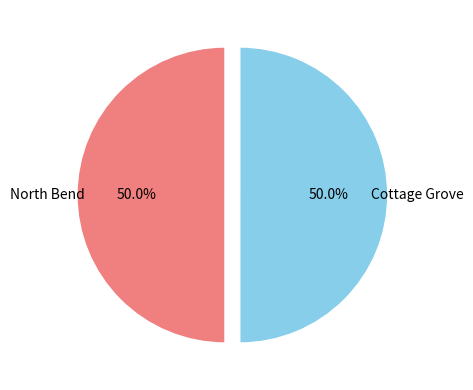

What is the total percentage of North Bend and Cottage Grove?

100.0%